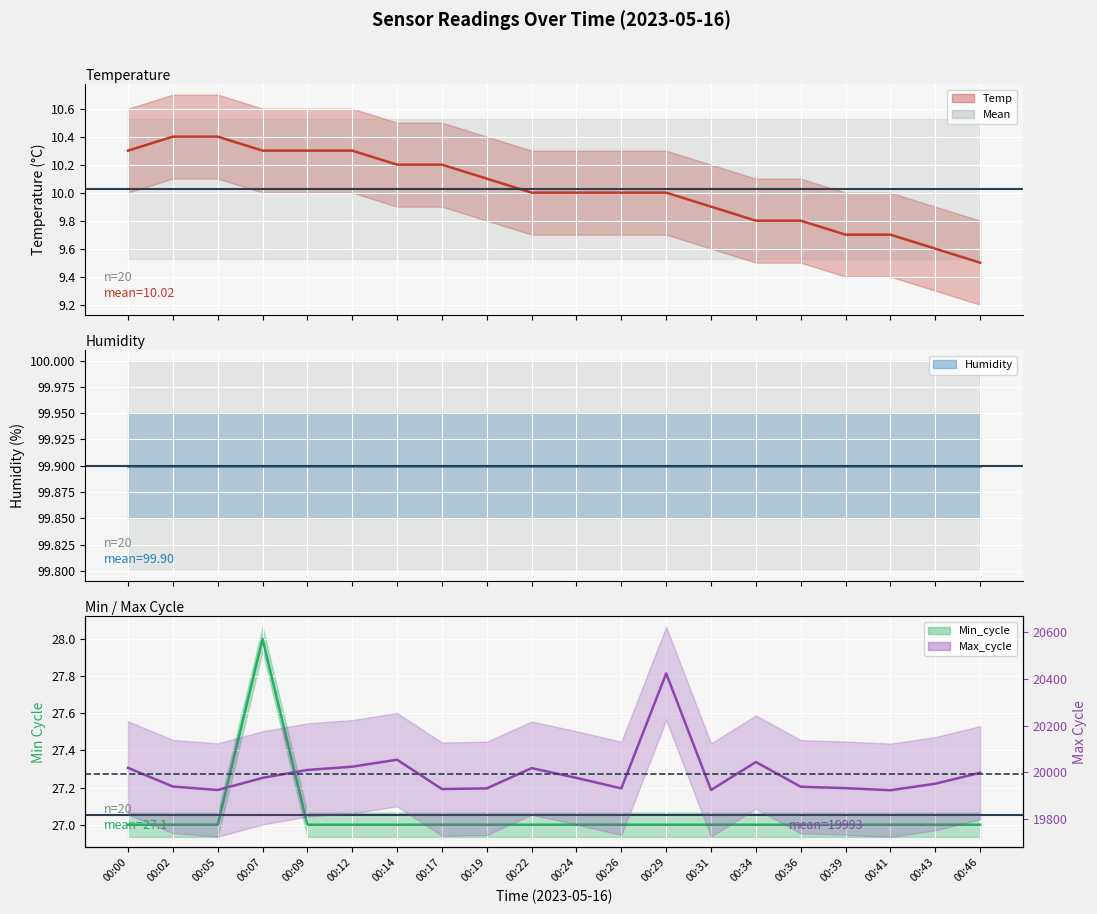

Read the Temp (line) value at 00:02.

10.4